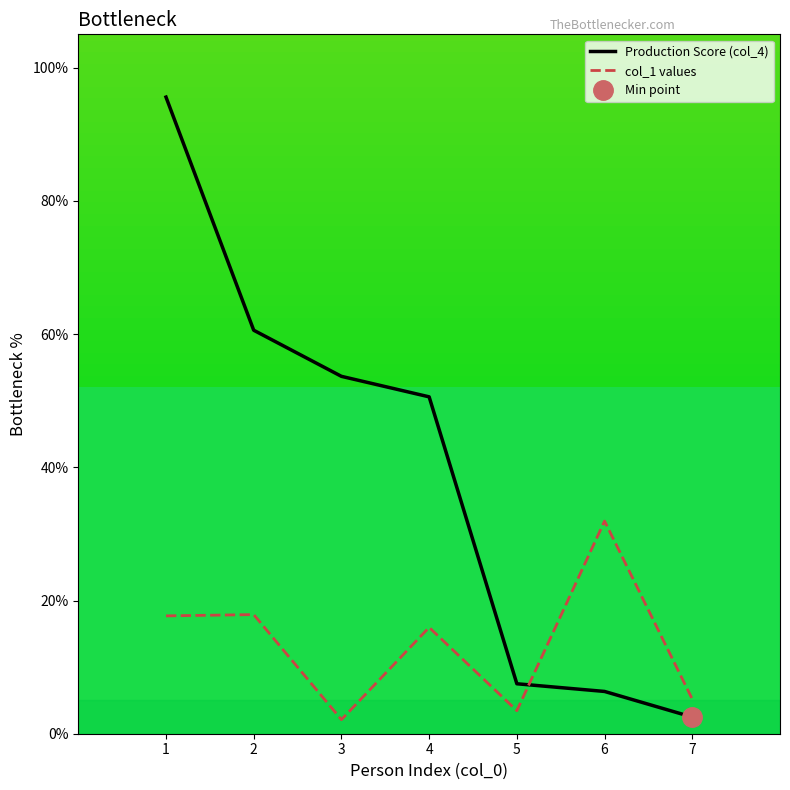

The Production Score (col_4) series shows 6.3 at 6. True or false?

True